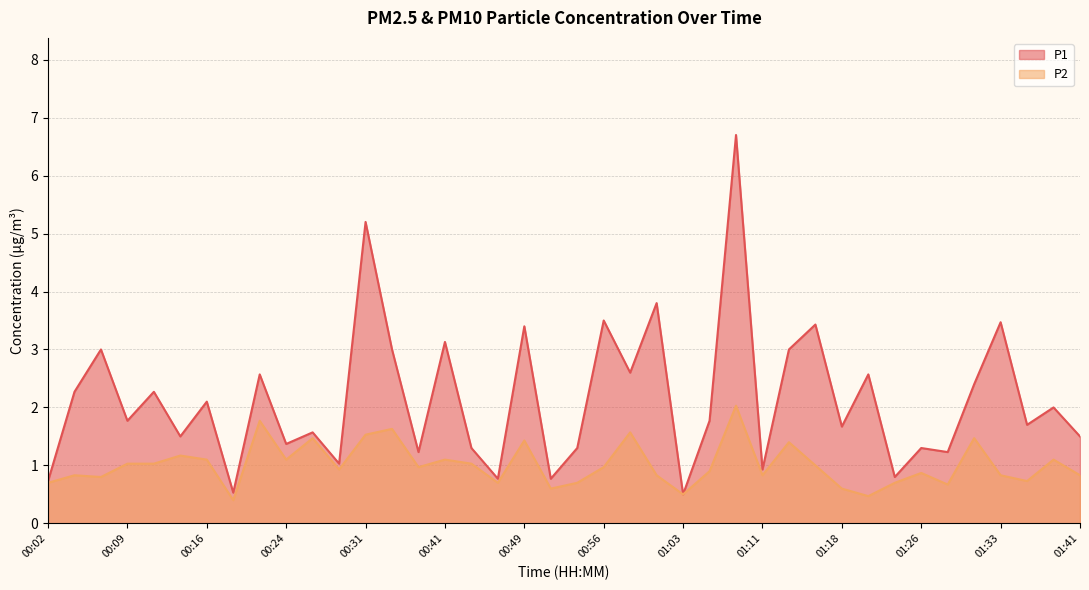

What position from the right is 00:46?

23